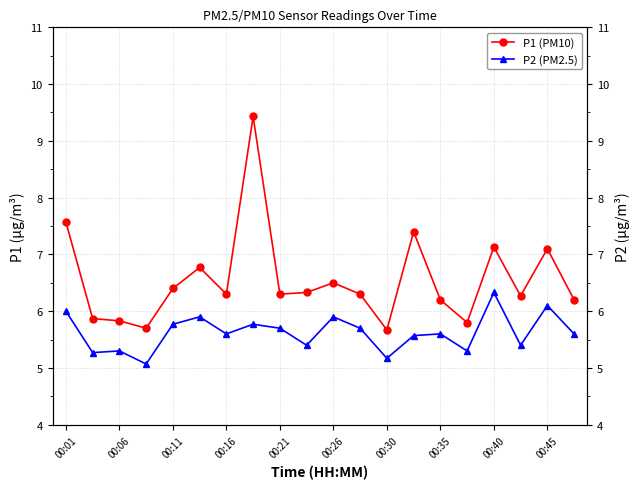

List the series in order of their overall mean, highest first.

P1 (PM10), P2 (PM2.5)